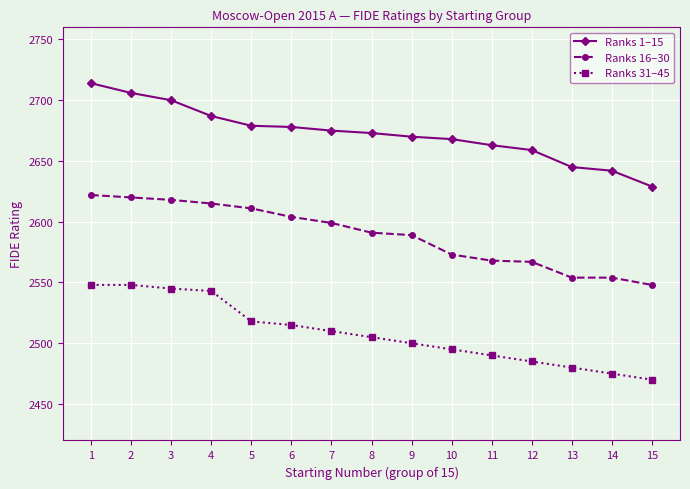

Read the Ranks 31–45 value at 15, to the nearest 10.

2470